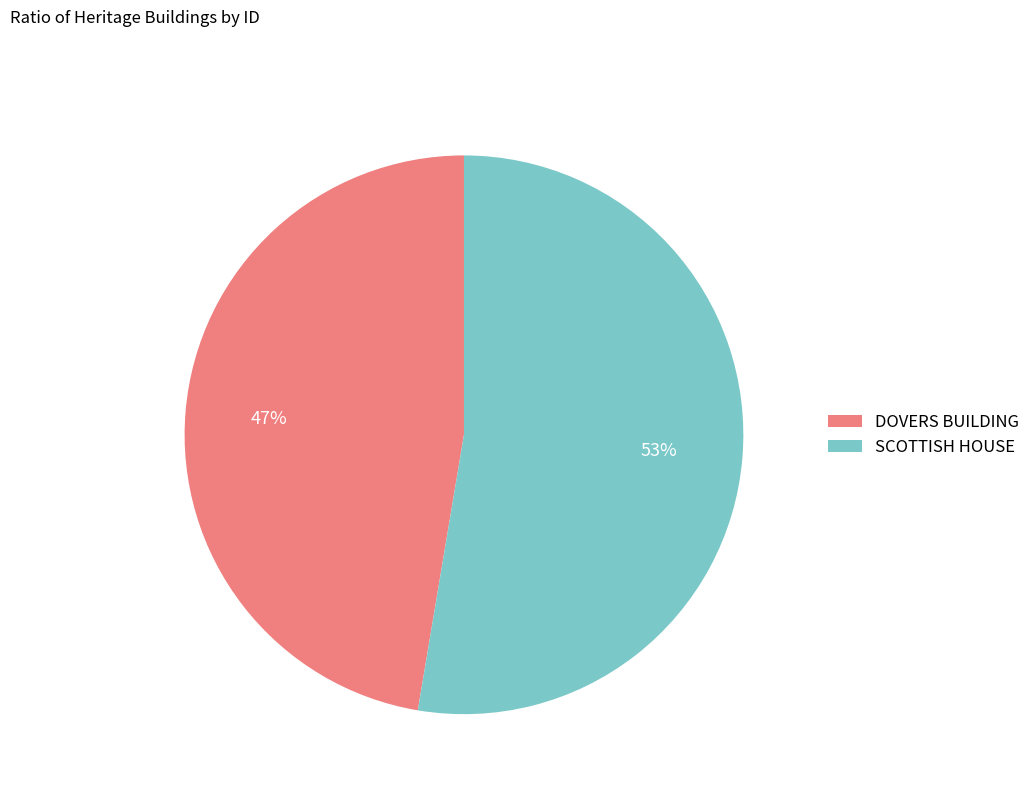

Which slice is the largest?

SCOTTISH HOUSE